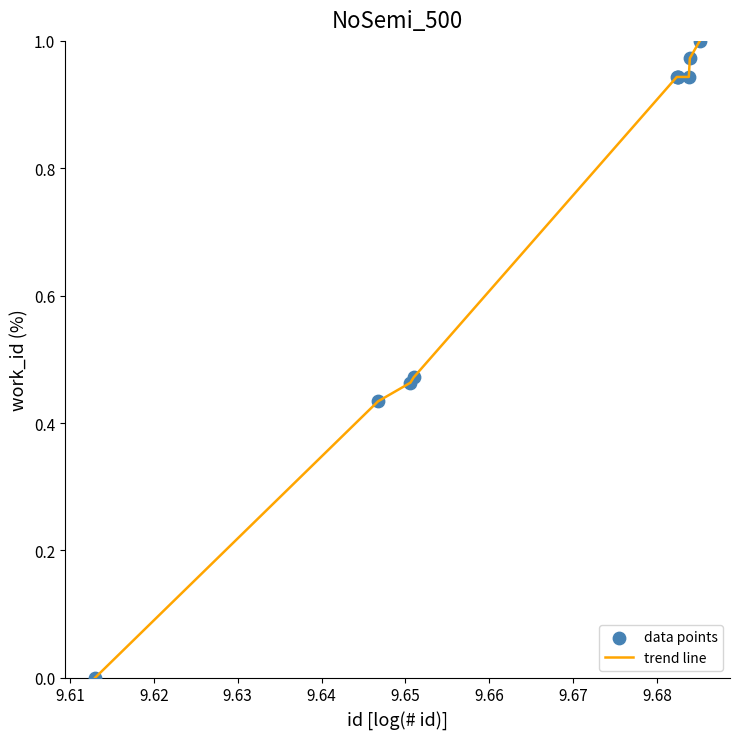

Does the chart have visible grid lines?

No